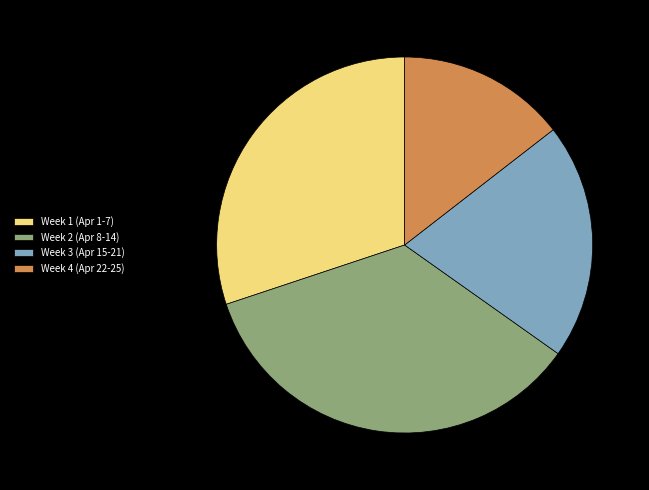

Between Week 1 (Apr 1-7) and Week 3 (Apr 15-21), which is larger?

Week 1 (Apr 1-7)